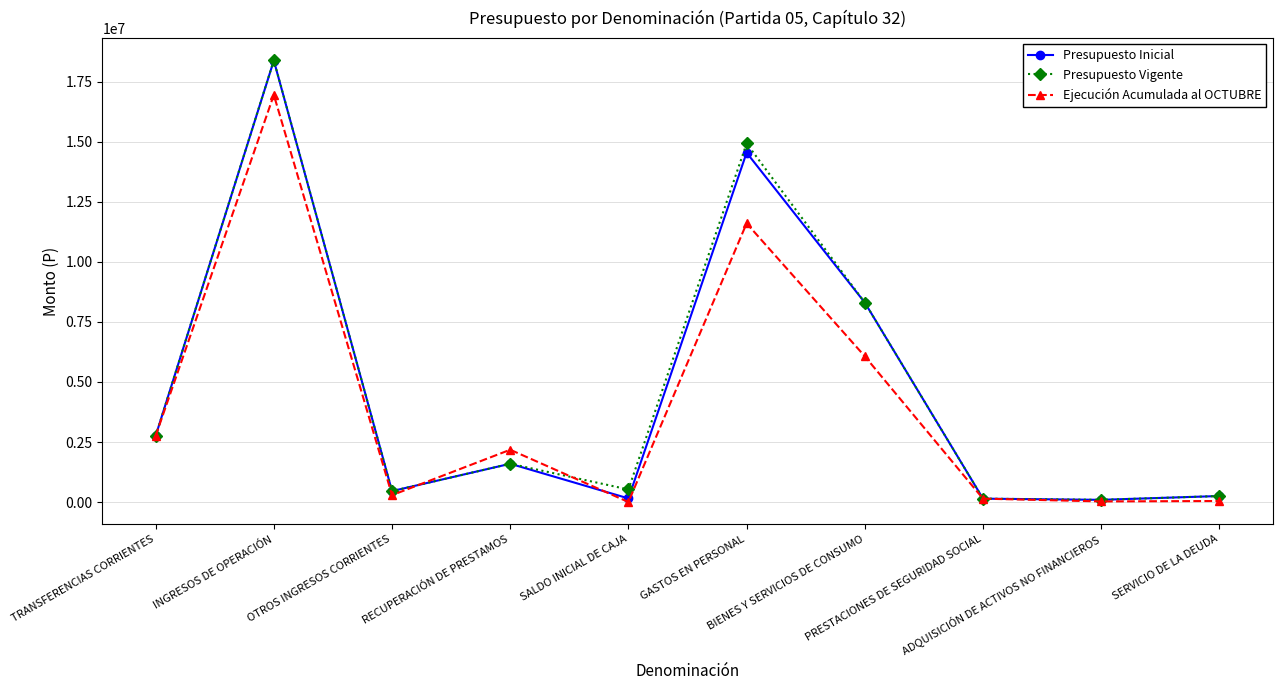

At which label does Presupuesto Inicial reach its peak?

INGRESOS DE OPERACIÓN